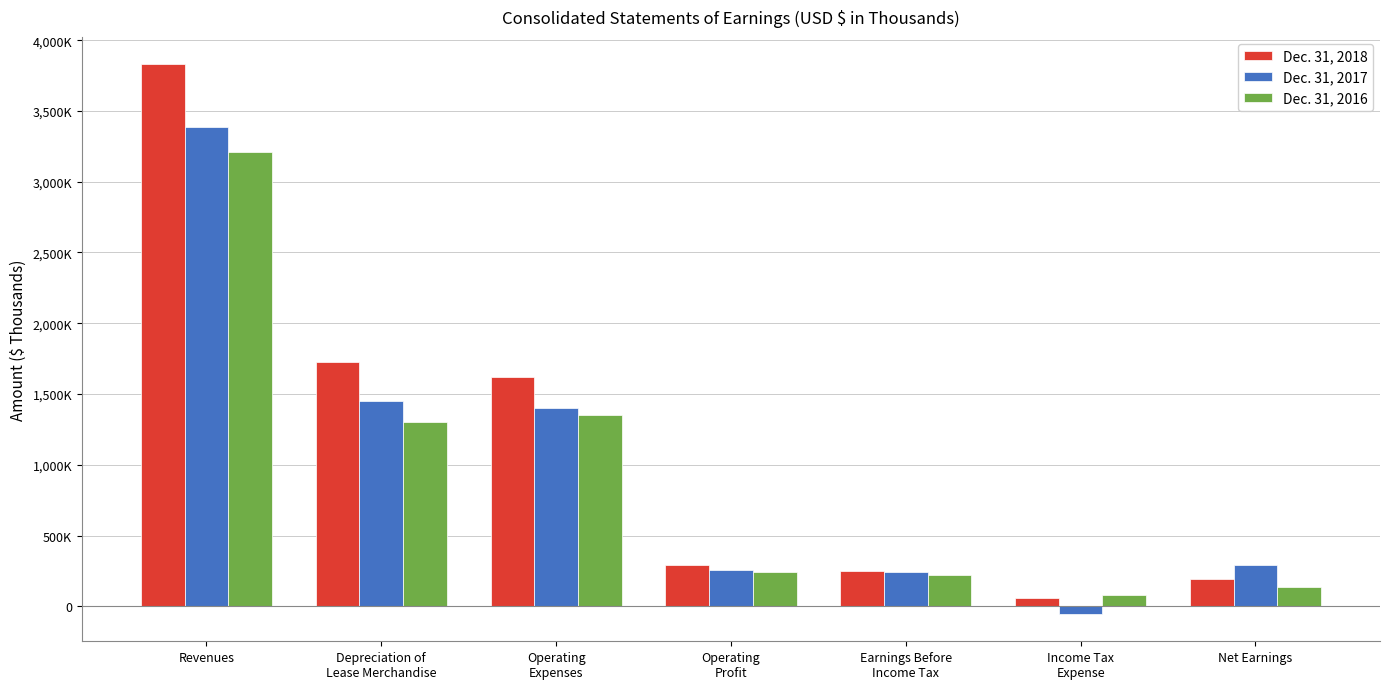

Are the bars grouped side by side (vs. stacked)?

Yes